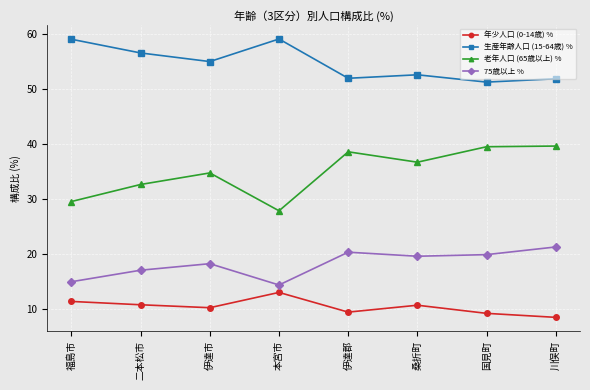

What is the greatest value displayed?

59.0